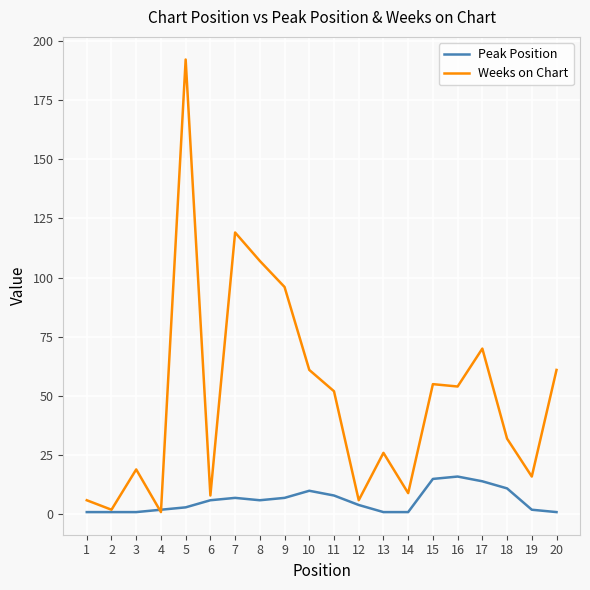

Where is Weeks on Chart nearest to the value 96?

9